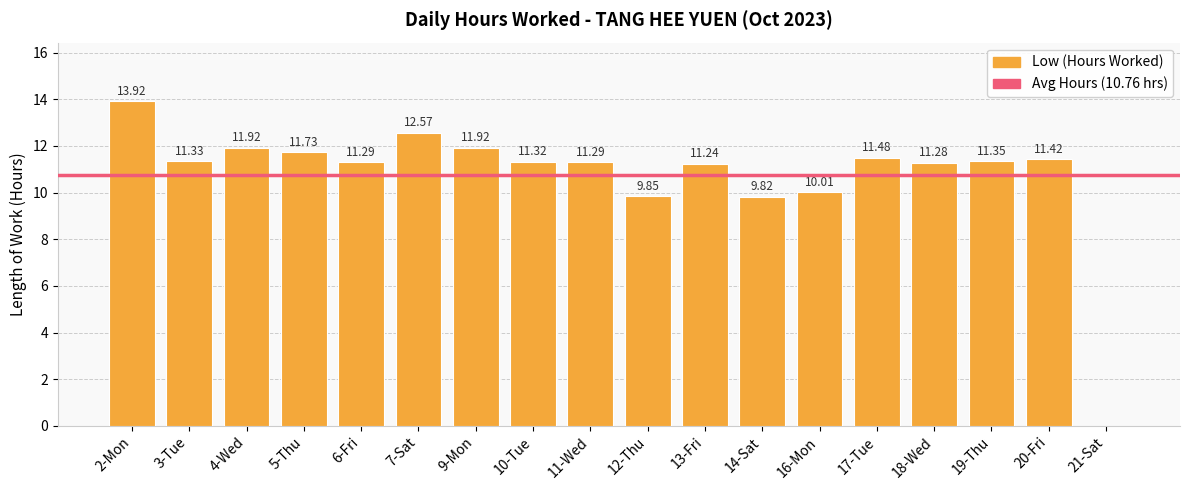

Between 5-Thu and 9-Mon, which is larger?

9-Mon